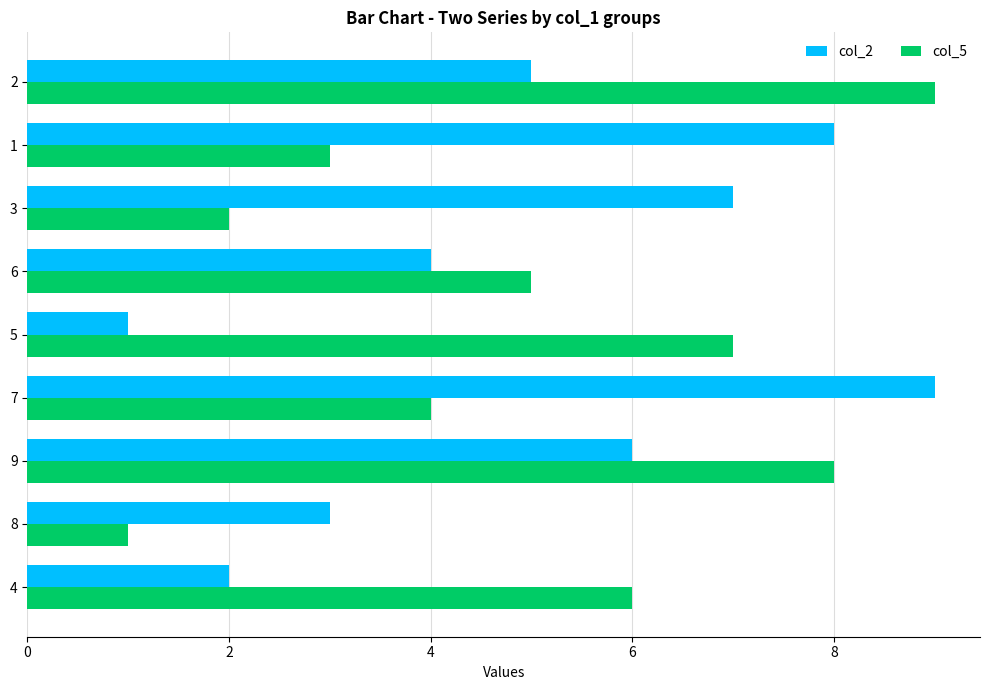

What is the difference between the maximum and minimum values in the col_5 series?

8